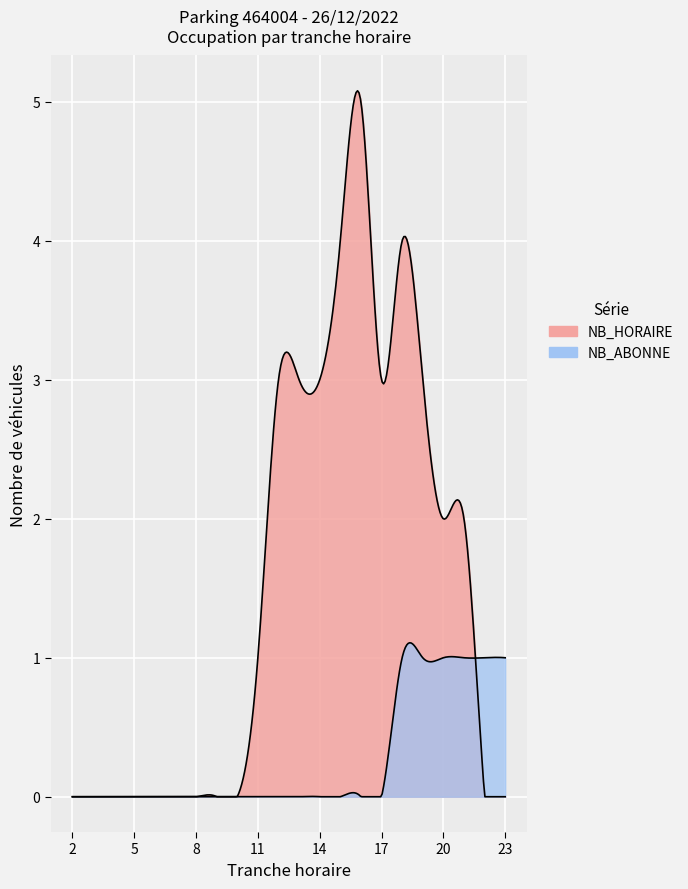

At how many categories does at least one series exceed 0?

13